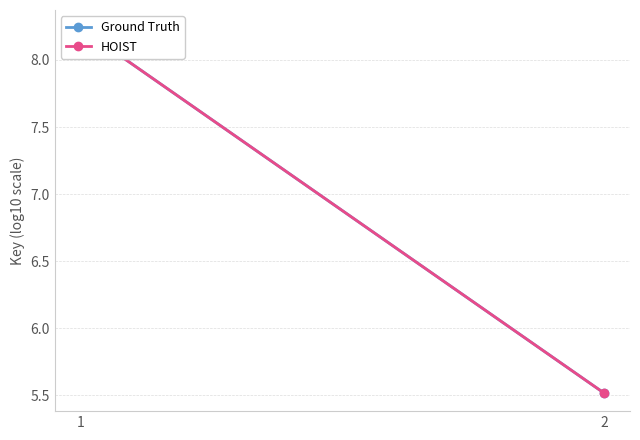

What is the highest value of the HOIST series?

8.2